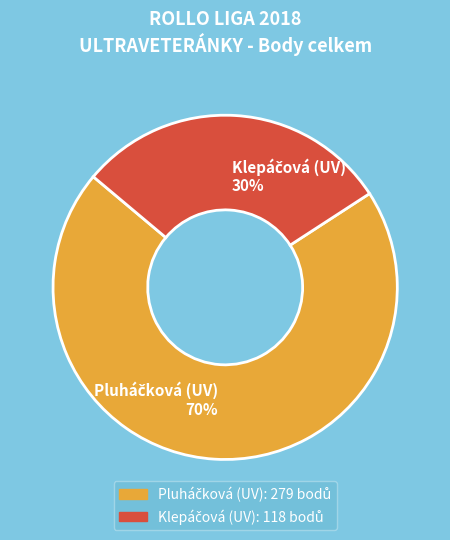

To the nearest percent, what is the average slice percentage?

50%